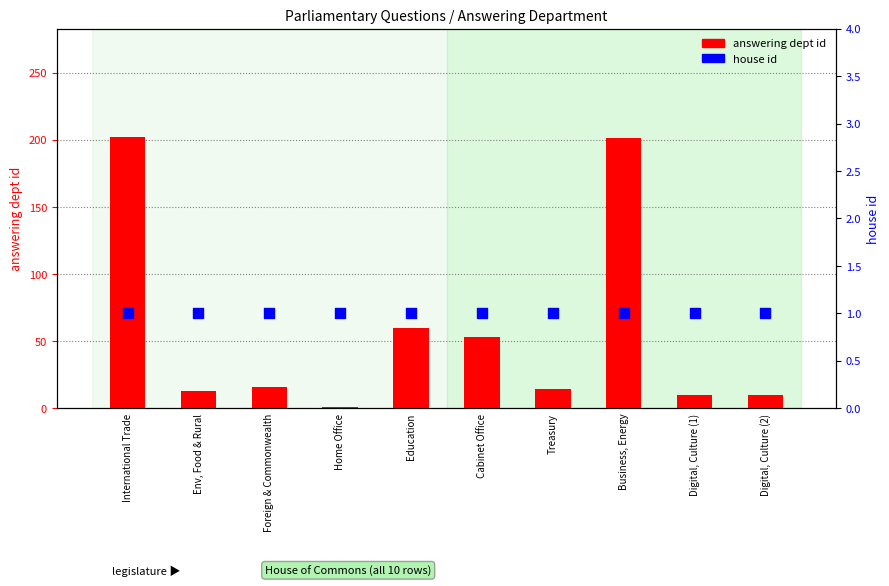

What is the total value across all series at Education?

61